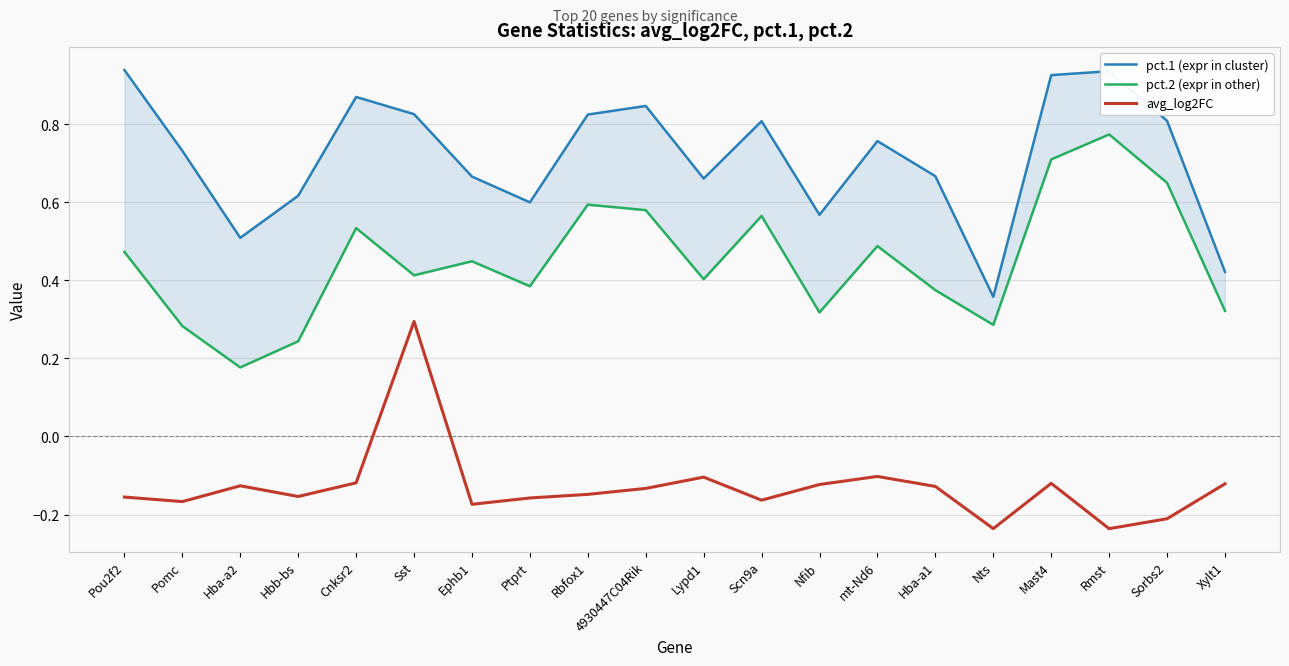

At which label does avg_log2FC reach its minimum?

Rmst